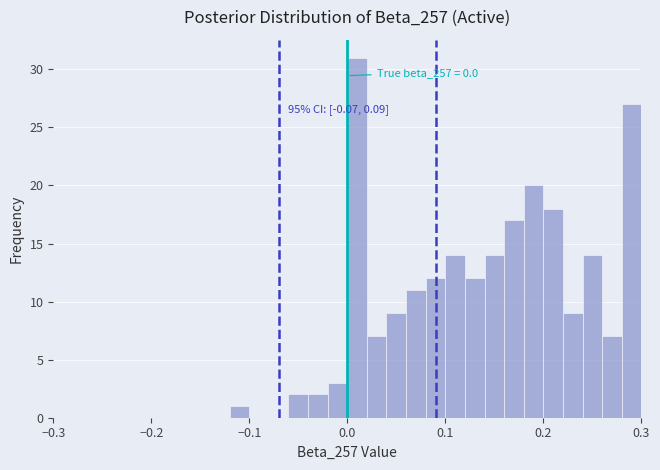

Read against the x-axis, roughly where is the centre of the tallest bar?

0.01